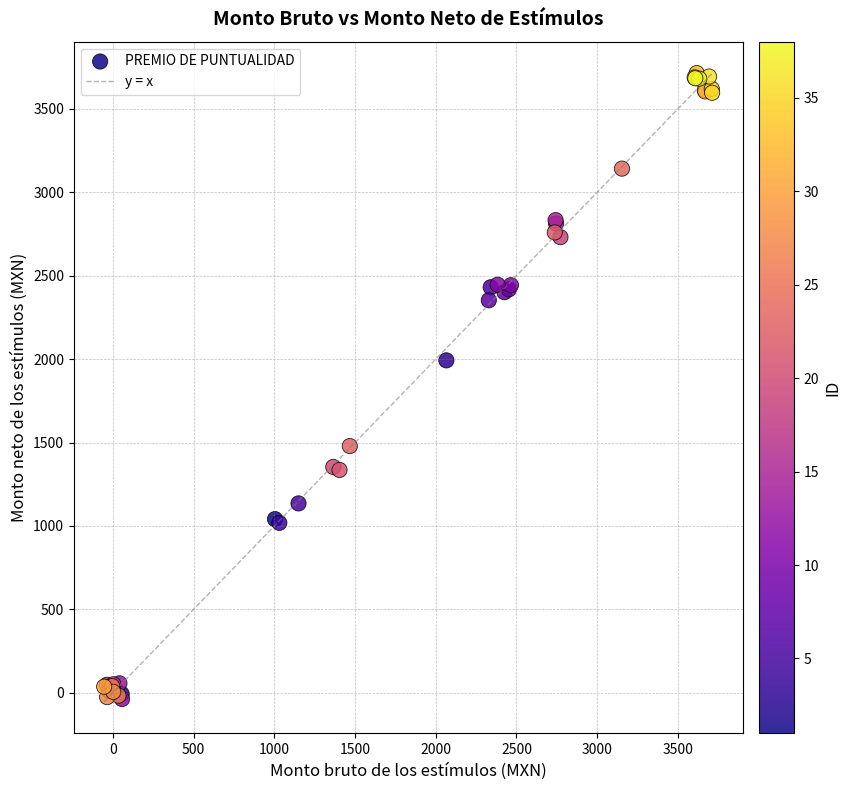

What Y value in the scatter plot is closest to 1838?

1992.5